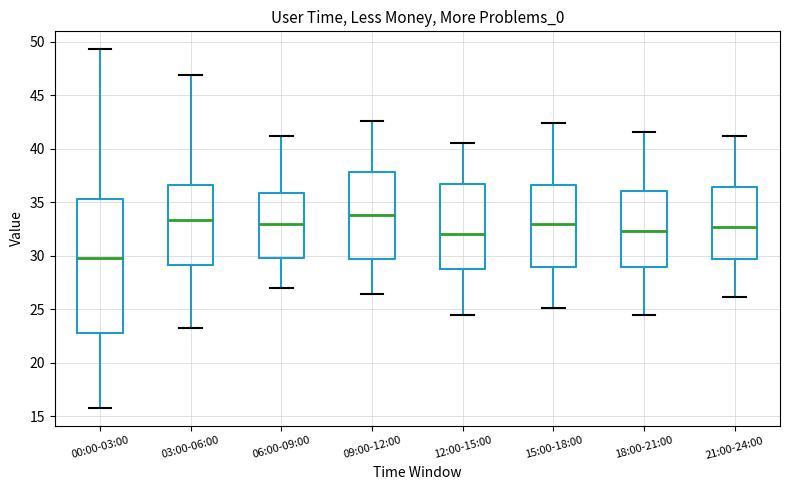

Where does the upper whisker of the box for 00:00-03:00 end on the y-axis? The values are not printed on the chart, so give them approximately, as read against the axis.

49.5